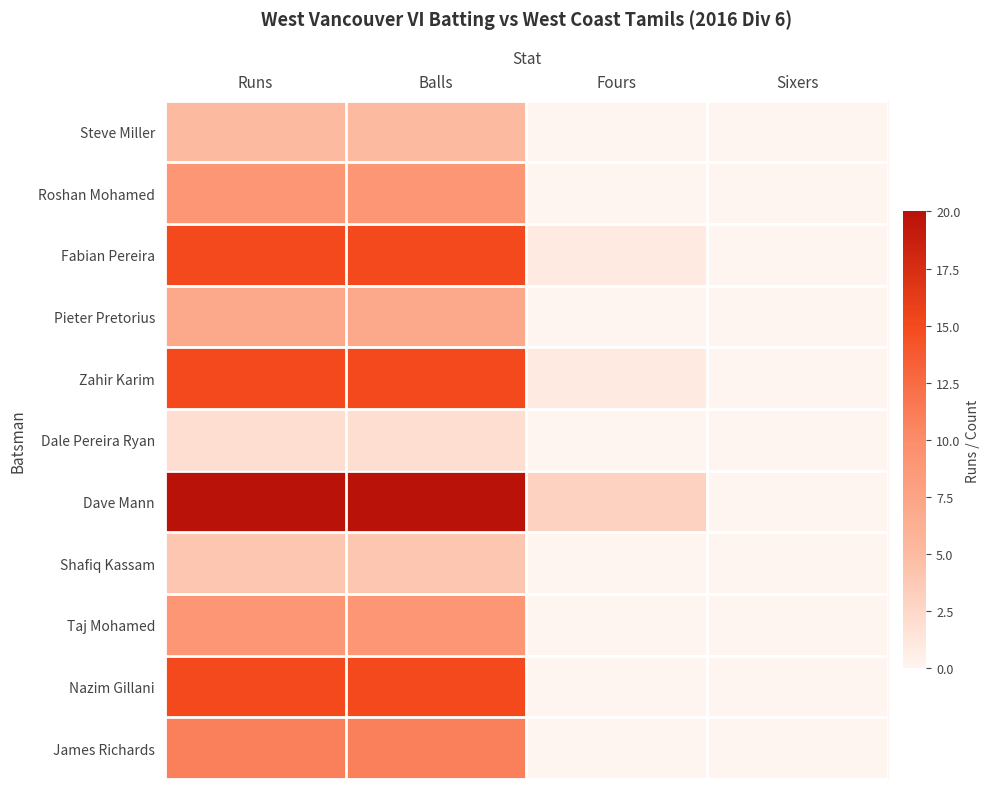

At Sixers, list the series in order from smallest to largest.

Steve Miller, Roshan Mohamed, Fabian Pereira, Pieter Pretorius, Zahir Karim, Dale Pereira Ryan, Dave Mann, Shafiq Kassam, Taj Mohamed, Nazim Gillani, James Richards